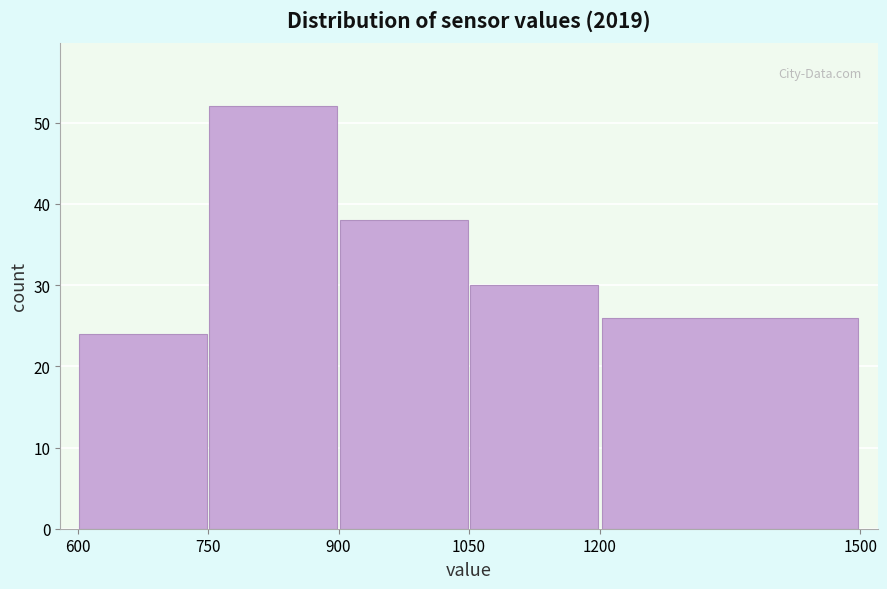

Which range on the x-axis has the tallest bar?

750 to 900